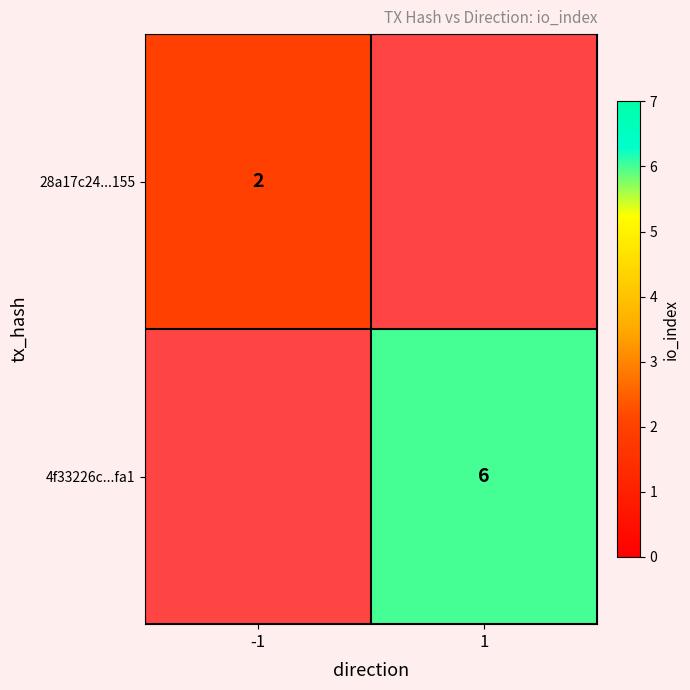

The 4f33226c...fa1 series shows 10 at 1. True or false?

False